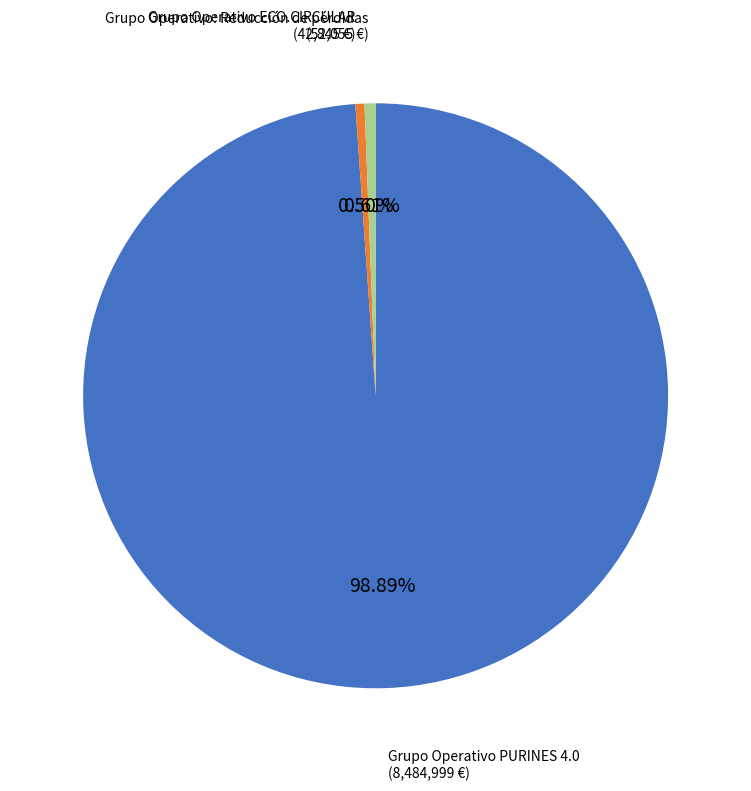

Does any single category account for the majority?

Yes